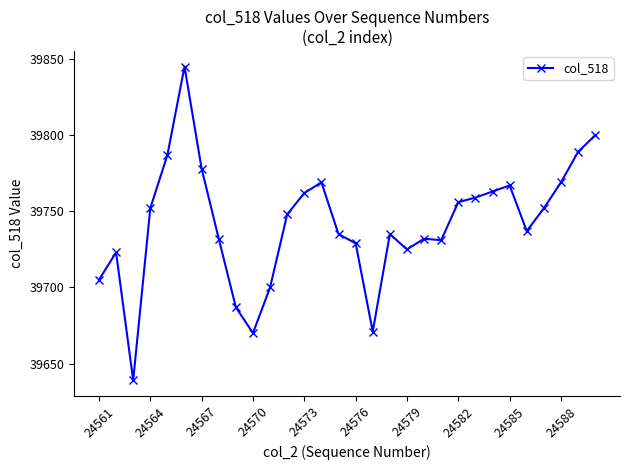

What is the value of the 26th point from the left?

39737